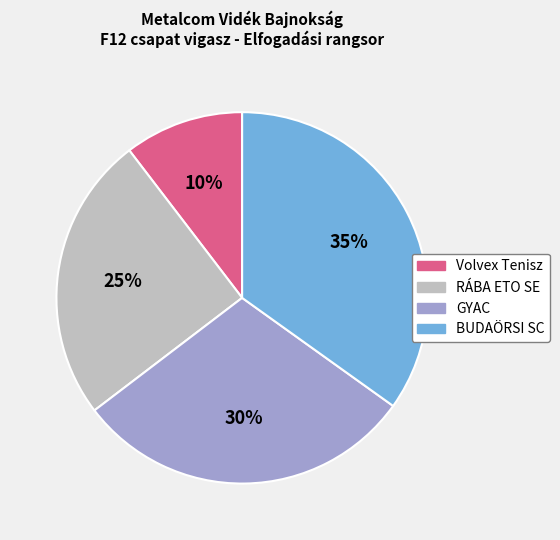

True or false: GYAC accounts for 30% of the total.

True